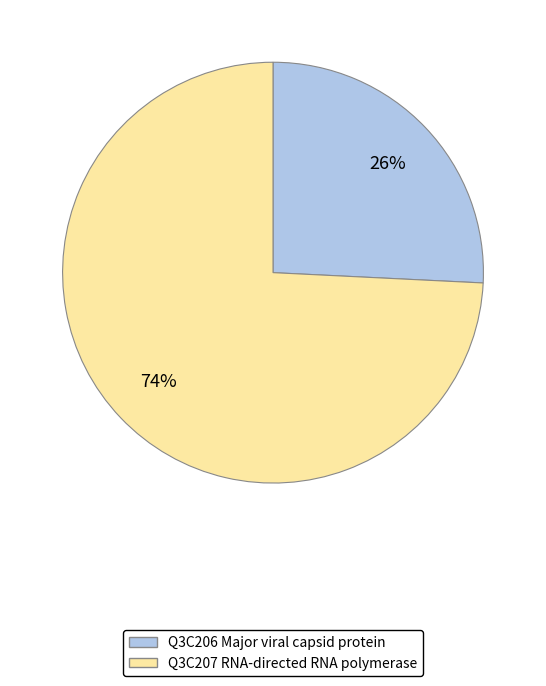

To the nearest percent, what is the difference between the largest and smallest slice percentages?

48%